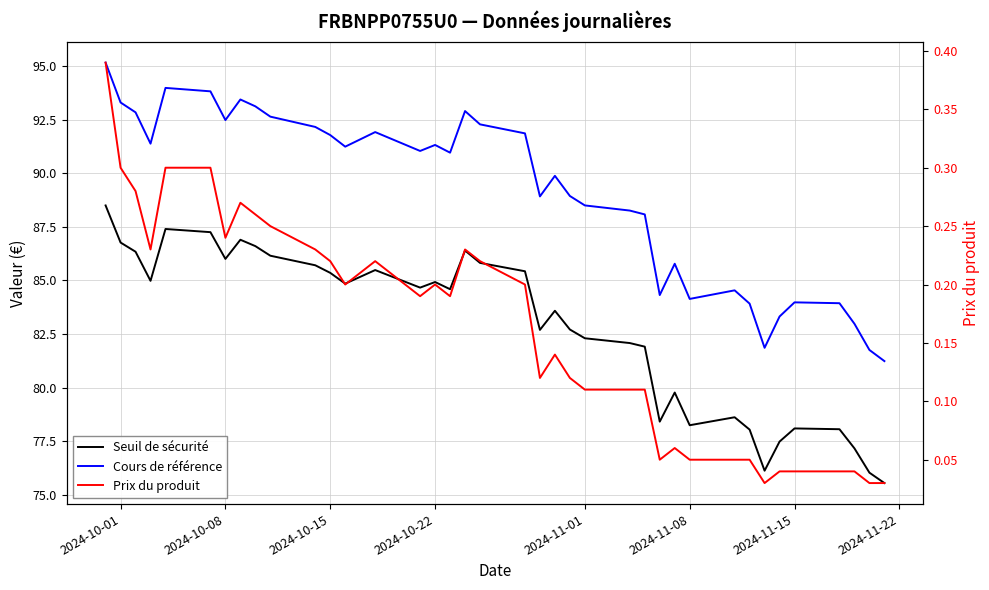

How many values in the Cours de référence series exceed 91?

19